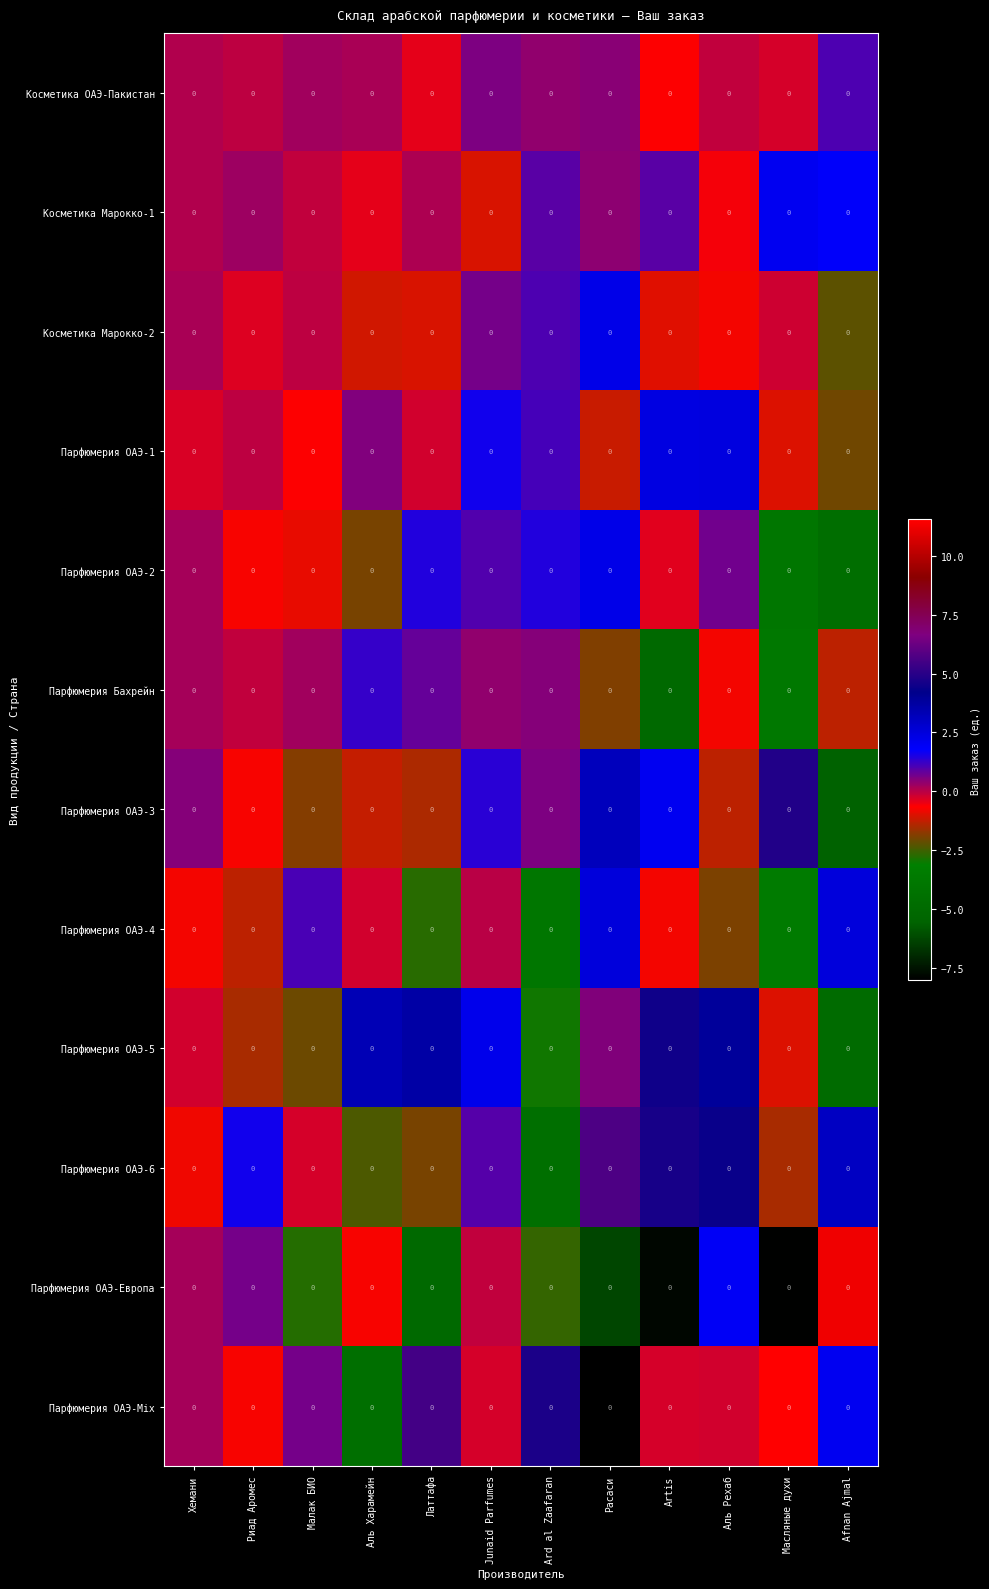

Reading left to right, extract all data points from this chart.

Косметика ОАЭ-Пакистан: Хемани=0.0	Риад Аромес=0.0	Малак БИО=0.0	Аль Харамейн=0.0	Латтафа=0.0	Junaid Parfumes=0.0	Ard al Zaafaran=0.0	Расаси=0.0	Artis=0.0	Аль Рехаб=0.0	Масляные духи=0.0	Afnan Ajmal=0.0
Косметика Марокко-1: Хемани=0.0	Риад Аромес=0.0	Малак БИО=0.0	Аль Харамейн=0.0	Латтафа=0.0	Junaid Parfumes=0.0	Ard al Zaafaran=0.0	Расаси=0.0	Artis=0.0	Аль Рехаб=0.0	Масляные духи=0.0	Afnan Ajmal=0.0
Косметика Марокко-2: Хемани=0.0	Риад Аромес=0.0	Малак БИО=0.0	Аль Харамейн=0.0	Латтафа=0.0	Junaid Parfumes=0.0	Ard al Zaafaran=0.0	Расаси=0.0	Artis=0.0	Аль Рехаб=0.0	Масляные духи=0.0	Afnan Ajmal=0.0
Парфюмерия ОАЭ-1: Хемани=0.0	Риад Аромес=0.0	Малак БИО=0.0	Аль Харамейн=0.0	Латтафа=0.0	Junaid Parfumes=0.0	Ard al Zaafaran=0.0	Расаси=0.0	Artis=0.0	Аль Рехаб=0.0	Масляные духи=0.0	Afnan Ajmal=0.0
Парфюмерия ОАЭ-2: Хемани=0.0	Риад Аромес=0.0	Малак БИО=0.0	Аль Харамейн=0.0	Латтафа=0.0	Junaid Parfumes=0.0	Ard al Zaafaran=0.0	Расаси=0.0	Artis=0.0	Аль Рехаб=0.0	Масляные духи=0.0	Afnan Ajmal=0.0
Парфюмерия Бахрейн: Хемани=0.0	Риад Аромес=0.0	Малак БИО=0.0	Аль Харамейн=0.0	Латтафа=0.0	Junaid Parfumes=0.0	Ard al Zaafaran=0.0	Расаси=0.0	Artis=0.0	Аль Рехаб=0.0	Масляные духи=0.0	Afnan Ajmal=0.0
Парфюмерия ОАЭ-3: Хемани=0.0	Риад Аромес=0.0	Малак БИО=0.0	Аль Харамейн=0.0	Латтафа=0.0	Junaid Parfumes=0.0	Ard al Zaafaran=0.0	Расаси=0.0	Artis=0.0	Аль Рехаб=0.0	Масляные духи=0.0	Afnan Ajmal=0.0
Парфюмерия ОАЭ-4: Хемани=0.0	Риад Аромес=0.0	Малак БИО=0.0	Аль Харамейн=0.0	Латтафа=0.0	Junaid Parfumes=0.0	Ard al Zaafaran=0.0	Расаси=0.0	Artis=0.0	Аль Рехаб=0.0	Масляные духи=0.0	Afnan Ajmal=0.0
Парфюмерия ОАЭ-5: Хемани=0.0	Риад Аромес=0.0	Малак БИО=0.0	Аль Харамейн=0.0	Латтафа=0.0	Junaid Parfumes=0.0	Ard al Zaafaran=0.0	Расаси=0.0	Artis=0.0	Аль Рехаб=0.0	Масляные духи=0.0	Afnan Ajmal=0.0
Парфюмерия ОАЭ-6: Хемани=0.0	Риад Аромес=0.0	Малак БИО=0.0	Аль Харамейн=0.0	Латтафа=0.0	Junaid Parfumes=0.0	Ard al Zaafaran=0.0	Расаси=0.0	Artis=0.0	Аль Рехаб=0.0	Масляные духи=0.0	Afnan Ajmal=0.0
Парфюмерия ОАЭ-Европа: Хемани=0.0	Риад Аромес=0.0	Малак БИО=0.0	Аль Харамейн=0.0	Латтафа=0.0	Junaid Parfumes=0.0	Ard al Zaafaran=0.0	Расаси=0.0	Artis=0.0	Аль Рехаб=0.0	Масляные духи=0.0	Afnan Ajmal=0.0
Парфюмерия ОАЭ-Mix: Хемани=0.0	Риад Аромес=0.0	Малак БИО=0.0	Аль Харамейн=0.0	Латтафа=0.0	Junaid Parfumes=0.0	Ard al Zaafaran=0.0	Расаси=0.0	Artis=0.0	Аль Рехаб=0.0	Масляные духи=0.0	Afnan Ajmal=0.0